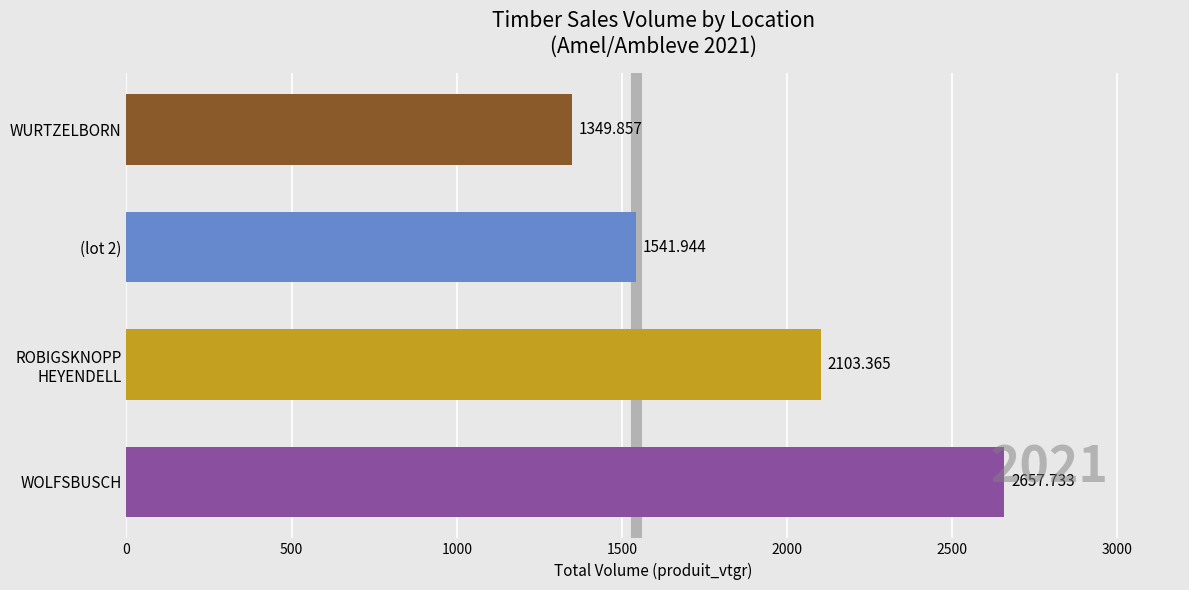

How many categories are shown in the chart?

4